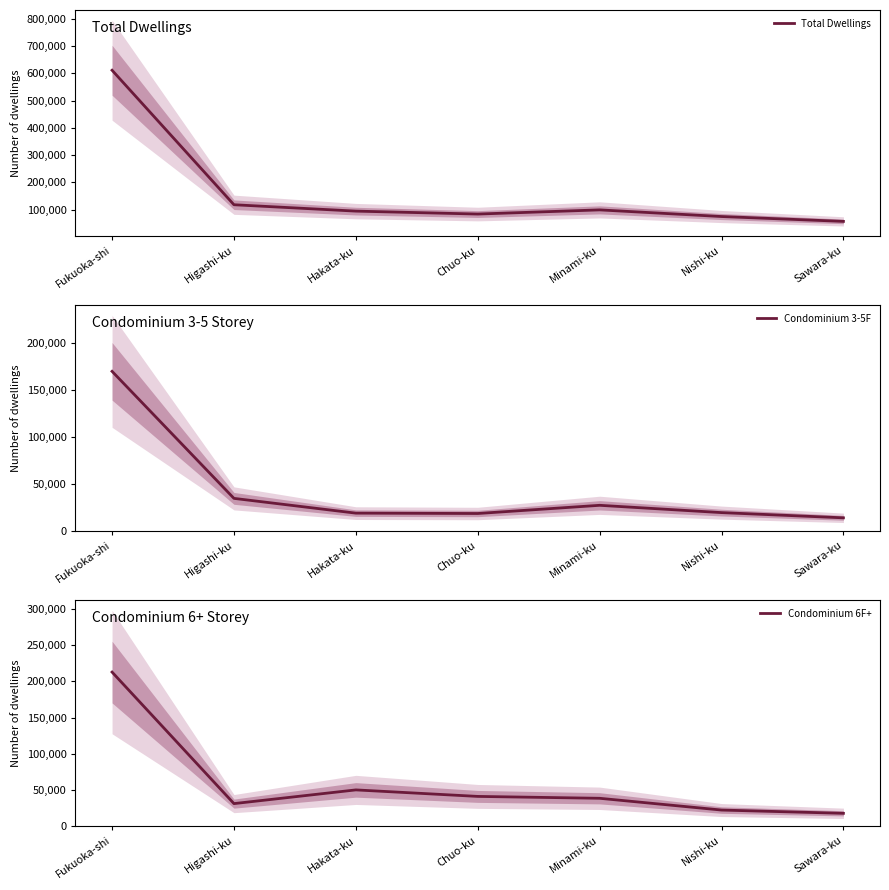

Is it true that Condominium 3-5F equals 37994 at Minami-ku?

False